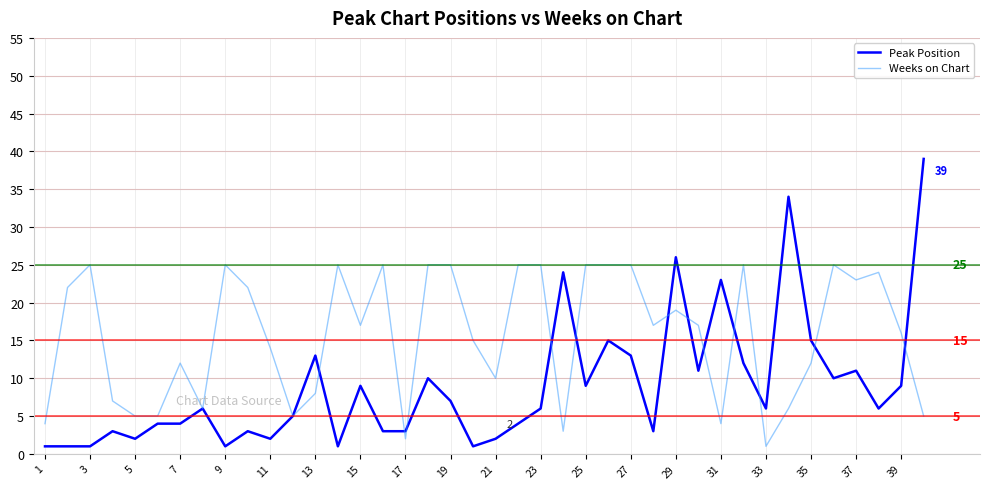

Which series has the widest spread of values?

Peak Position